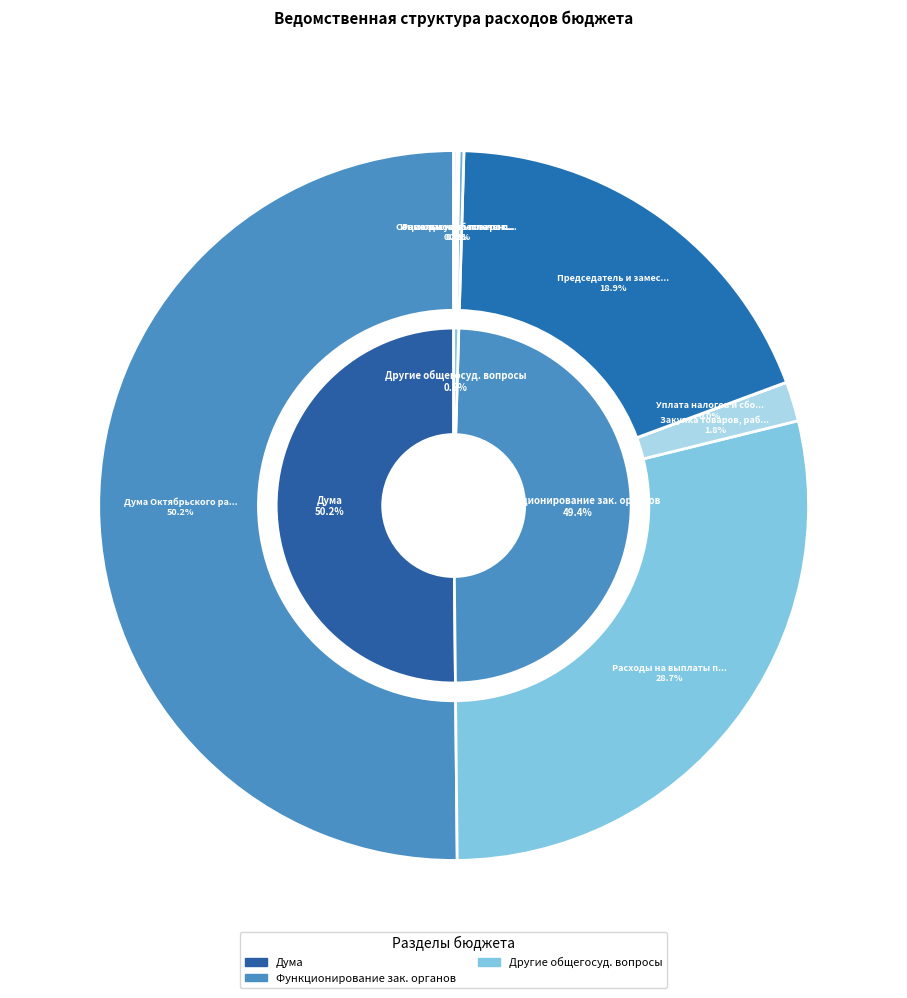

Which slice is the smallest?

Уплата налогов и сборов (850)